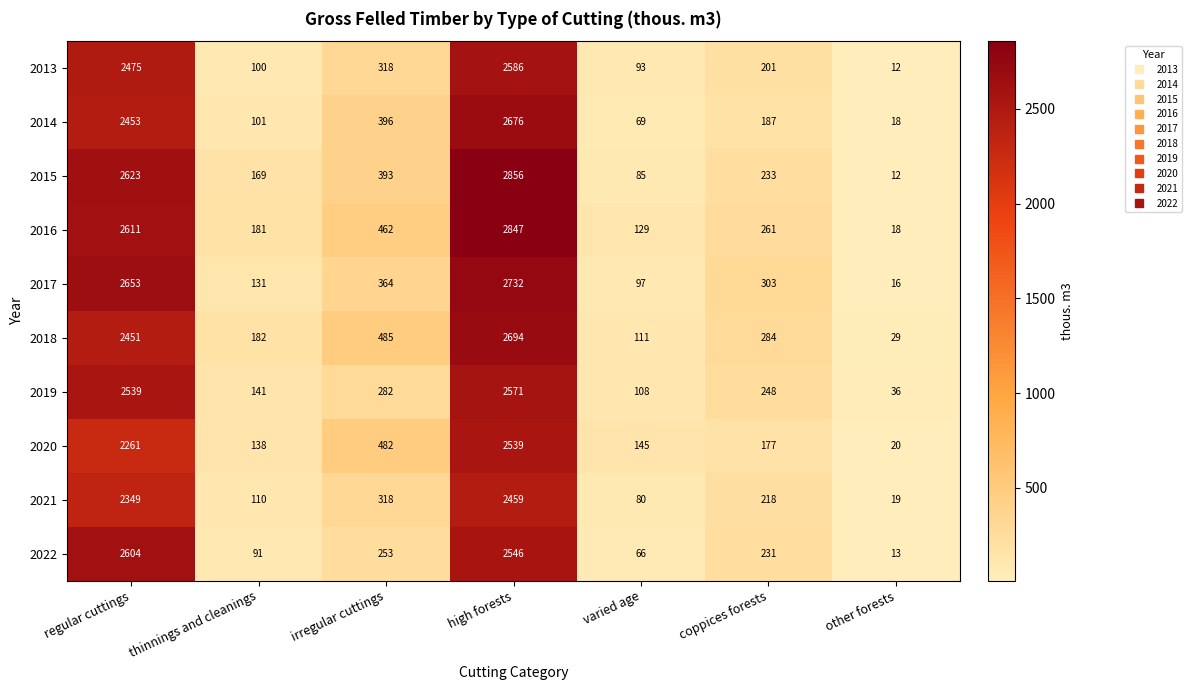

At how many categories does at least one series exceed 1360?

2